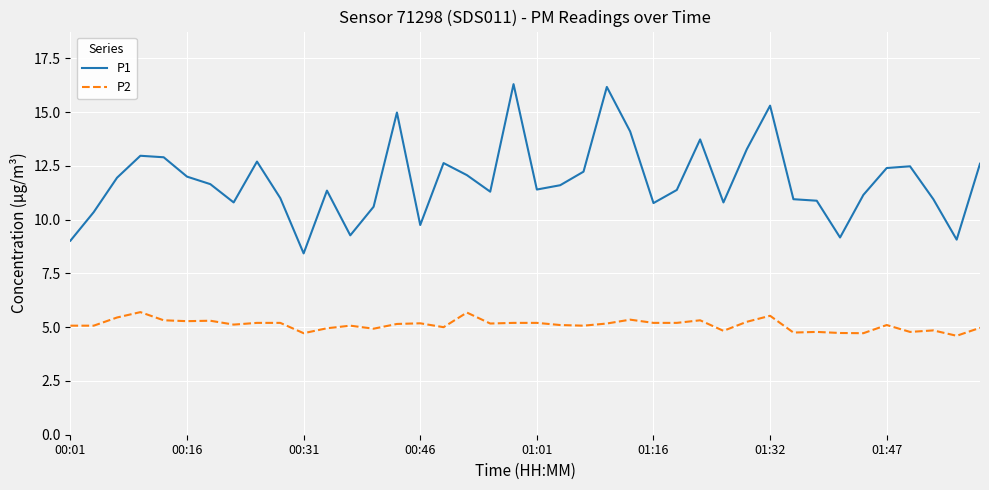

What is the minimum value for P2?

4.6